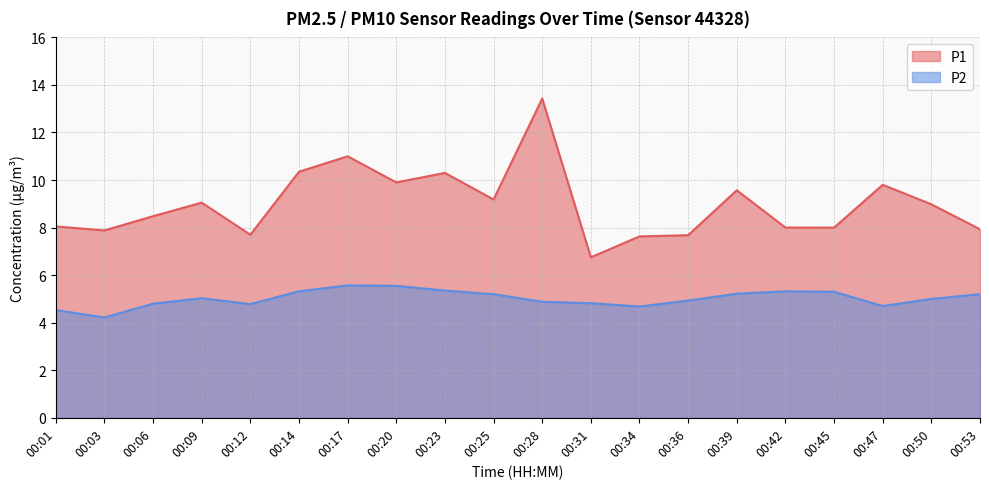

Which series has the largest range (max minus min)?

P1